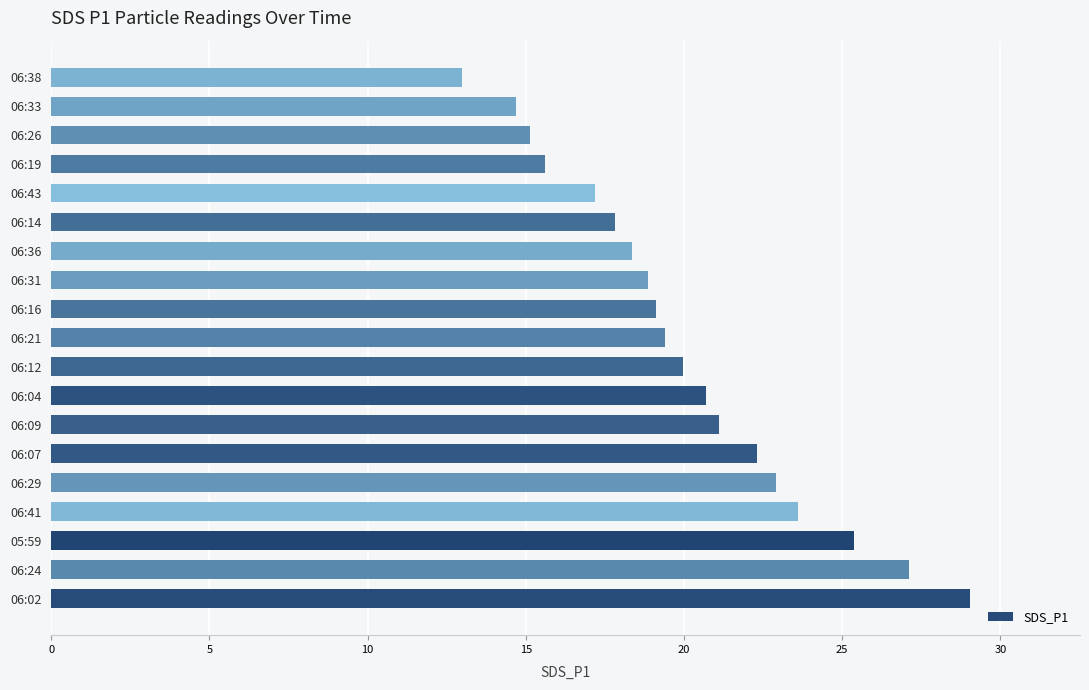

Which has a higher value, 06:43 or 06:02?

06:02